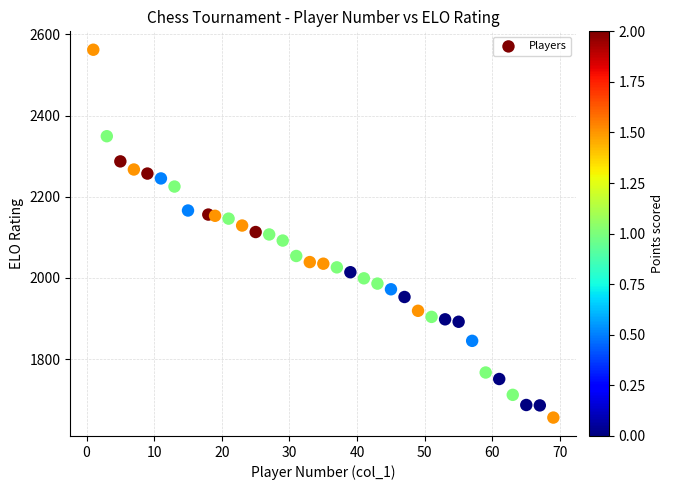

What is the range of X values (max minus min)?

68